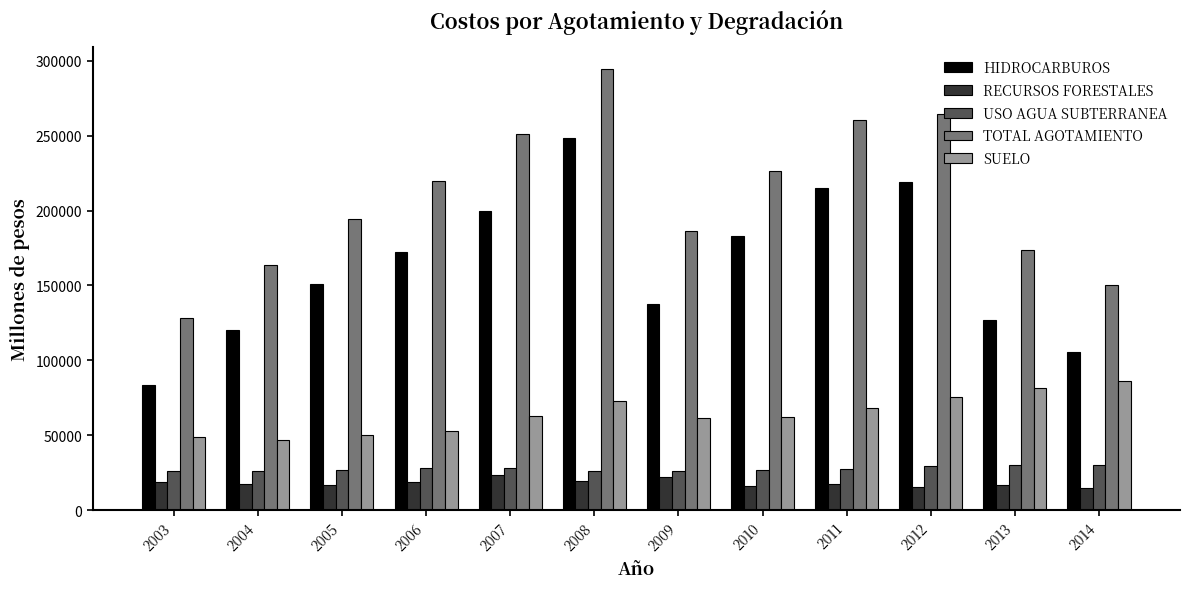

The value of SUELO at 2008 is 31571.7. True or false?

False